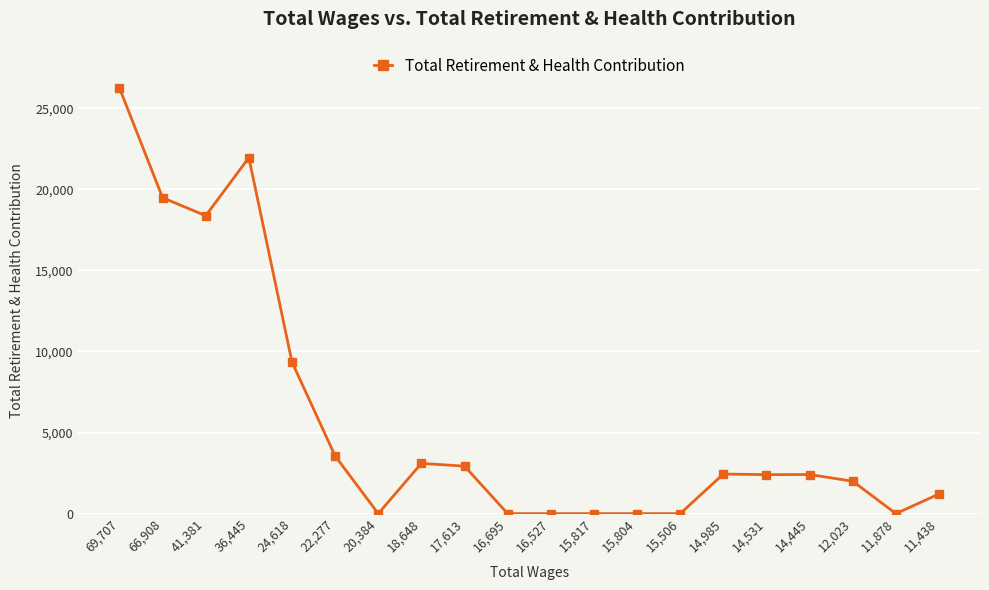

Is it true that the value at 17,613 is 1703?

False